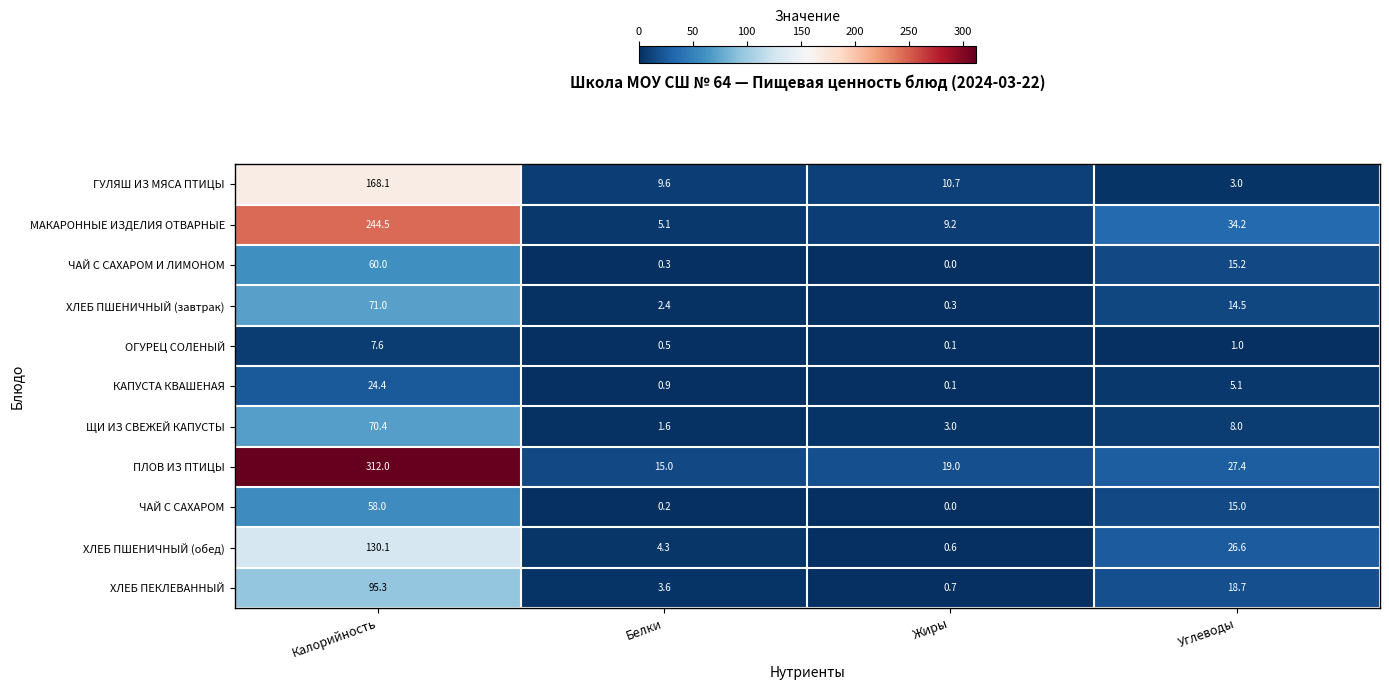

What is the sum of all ГУЛЯШ ИЗ МЯСА ПТИЦЫ values?

191.4